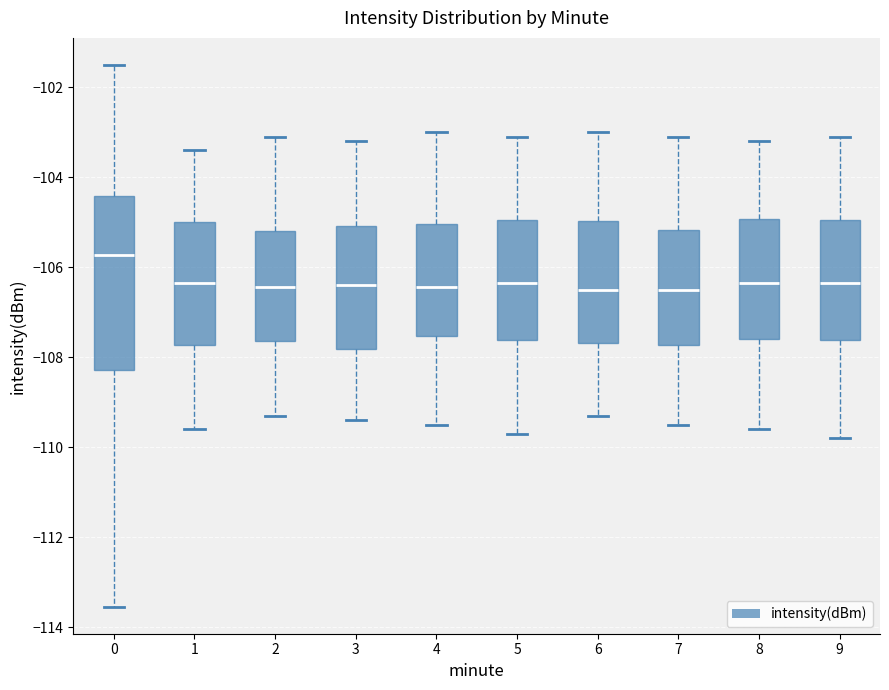

Which box is the tallest, from its lower edge to its upper edge?

0